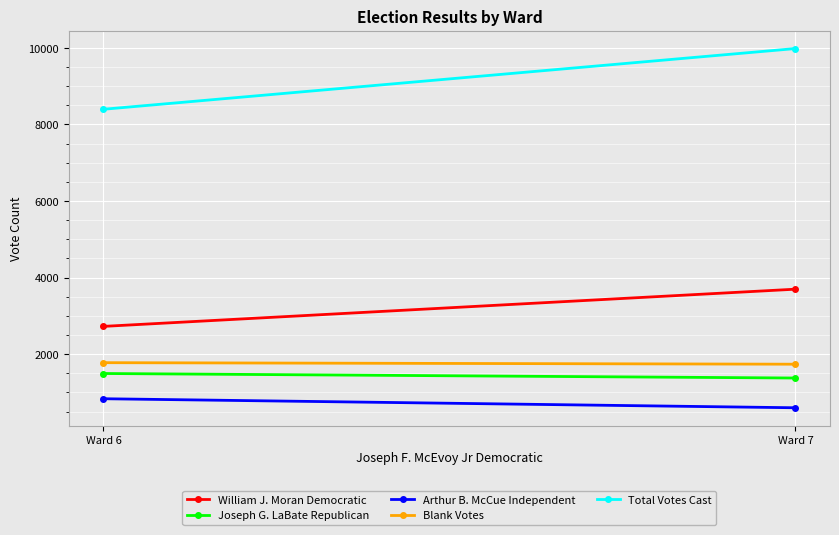

Is it true that Total Votes Cast equals 4696 at Ward 7?

False